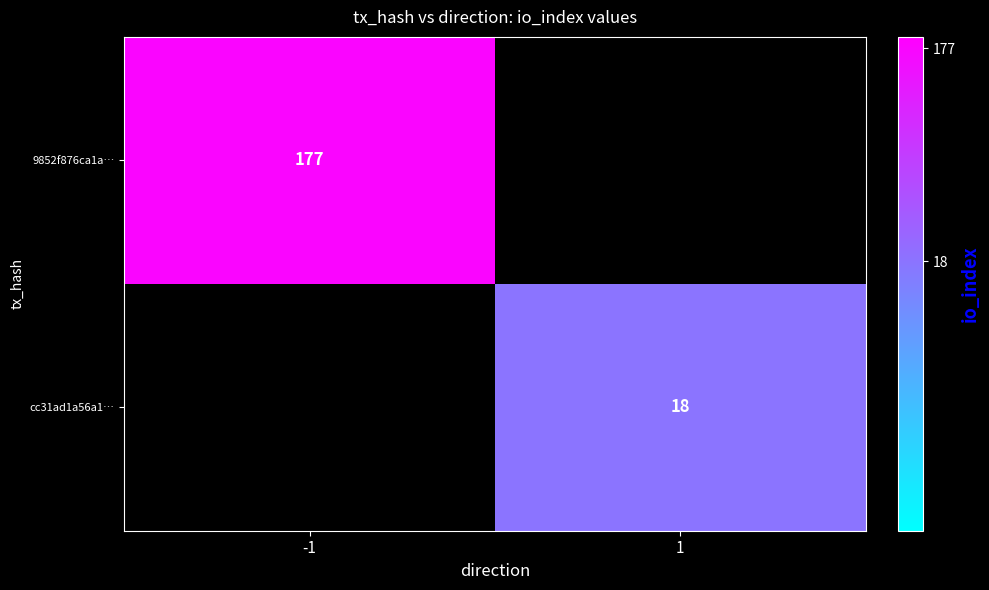

The cc31ad1a56a1… series shows 31 at 1. True or false?

False